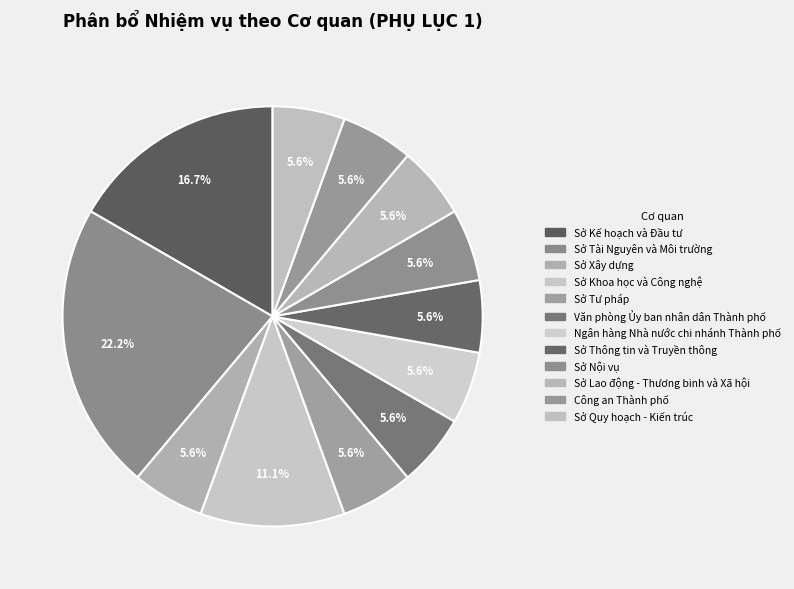

To the nearest percent, what portion does Sở Khoa học và Công nghệ represent?

11%